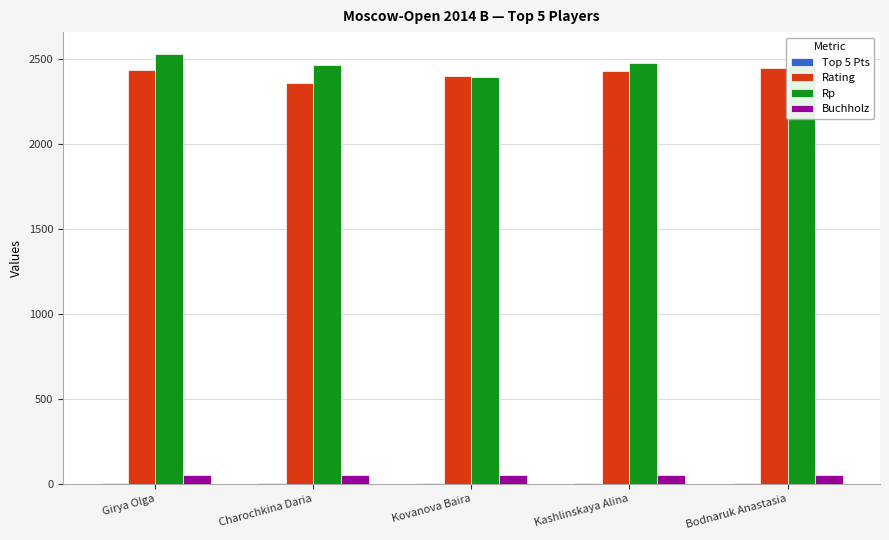

Is it true that Rating equals 3226.6 at Girya Olga?

False